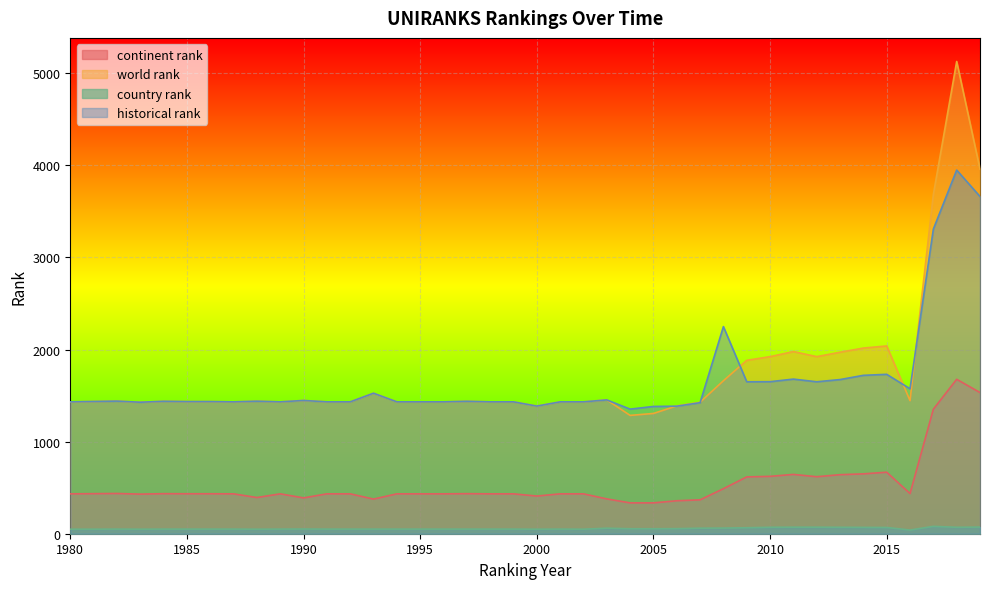

Reading right to left, what are all the values shown in this chart?

continent rank: 2019=1533	2018=1677	2017=1352	2016=436	2015=668	2014=650	2013=641	2012=619	2011=644	2010=623	2009=617	2008=489	2007=368	2006=358	2005=335	2004=335	2003=378	2002=433	2001=433	2000=409	1999=433	1998=433	1997=435	1996=433	1995=433	1994=433	1993=376	1992=433	1991=433	1990=389	1989=433	1988=393	1987=433	1986=434	1985=434	1984=435	1983=430	1982=437	1981=435	1980=433
world rank: 2019=3959	2018=5128	2017=3683	2016=1445	2015=2039	2014=2016	2013=1971	2012=1923	2011=1978	2010=1923	2009=1883	2008=1661	2007=1428	2006=1388	2005=1306	2004=1285	2003=1453	2002=1432	2001=1432	2000=1386	1999=1432	1998=1432	1997=1438	1996=1432	1995=1432	1994=1432	1993=1526	1992=1432	1991=1432	1990=1447	1989=1432	1988=1439	1987=1432	1986=1435	1985=1435	1984=1438	1983=1428	1982=1440	1981=1436	1980=1432
country rank: 2019=72	2018=70	2017=80	2016=40	2015=68	2014=69	2013=70	2012=71	2011=71	2010=70	2009=65	2008=61	2007=60	2006=55	2005=54	2004=54	2003=60	2002=49	2001=50	2000=49	1999=50	1998=50	1997=50	1996=50	1995=50	1994=50	1993=50	1992=50	1991=50	1990=51	1989=50	1988=49	1987=50	1986=50	1985=50	1984=50	1983=49	1982=50	1981=49	1980=49
historical rank: 2019=3662	2018=3949	2017=3308	2016=1574	2015=1731	2014=1720	2013=1674	2012=1650	2011=1679	2010=1651	2009=1650	2008=2249	2007=1423	2006=1385	2005=1382	2004=1353	2003=1453	2002=1432	2001=1432	2000=1386	1999=1432	1998=1432	1997=1438	1996=1432	1995=1432	1994=1432	1993=1526	1992=1432	1991=1432	1990=1447	1989=1432	1988=1439	1987=1432	1986=1435	1985=1435	1984=1438	1983=1428	1982=1440	1981=1436	1980=1432